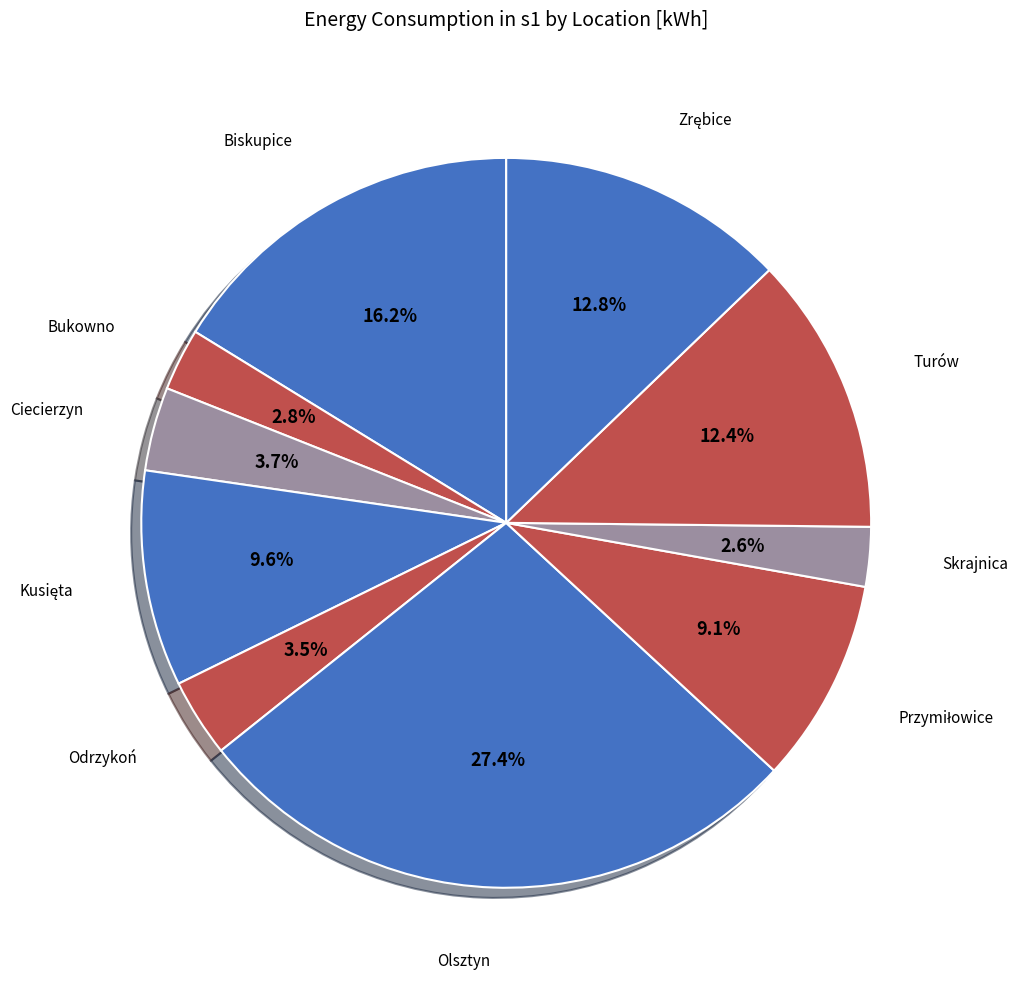

To the nearest percent, what percentage of the pie is Turów?

12%